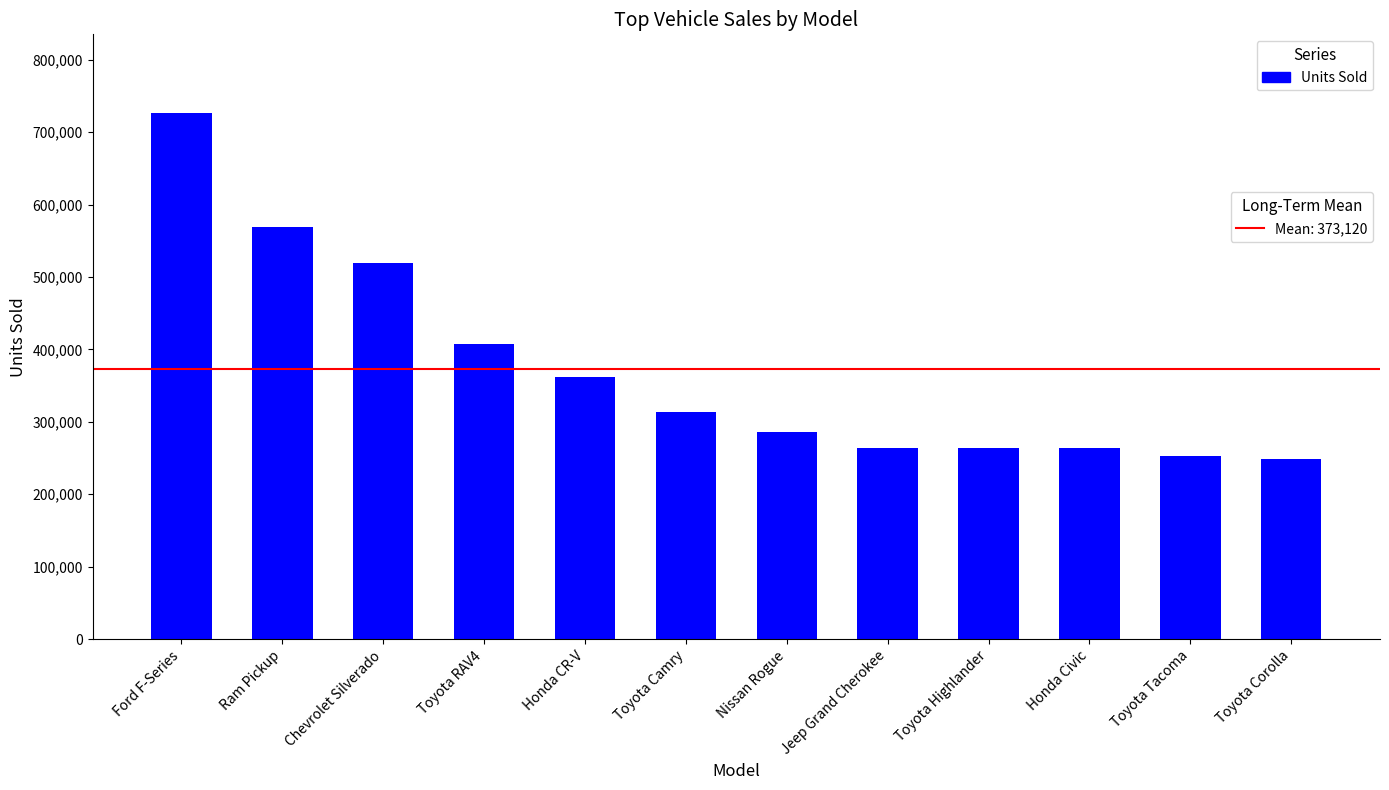

What is the maximum value shown in the chart?

726004